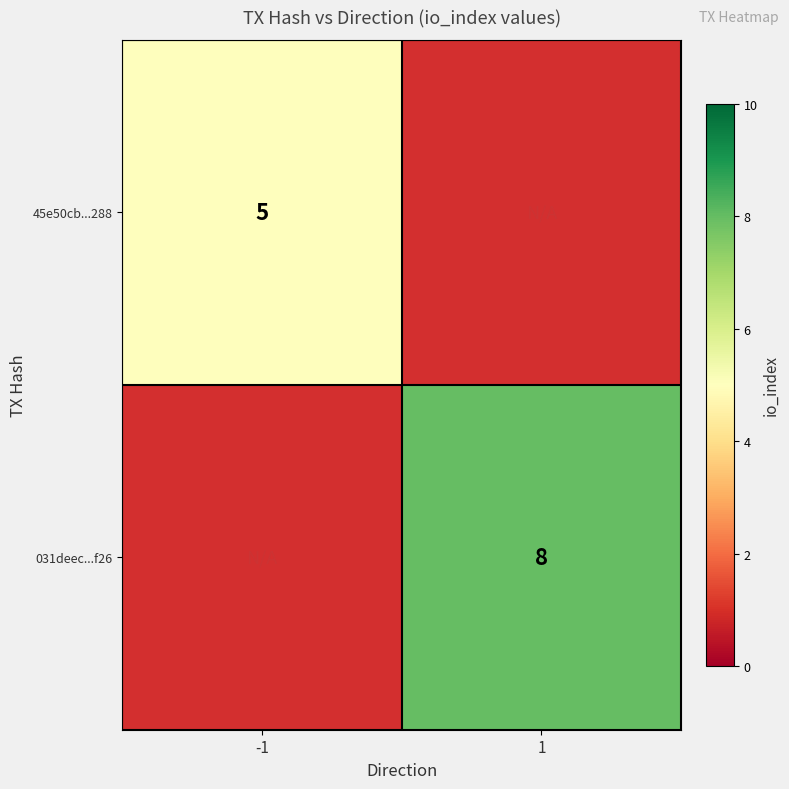

The value of 45e50cb...288 at -1 is 5. True or false?

True